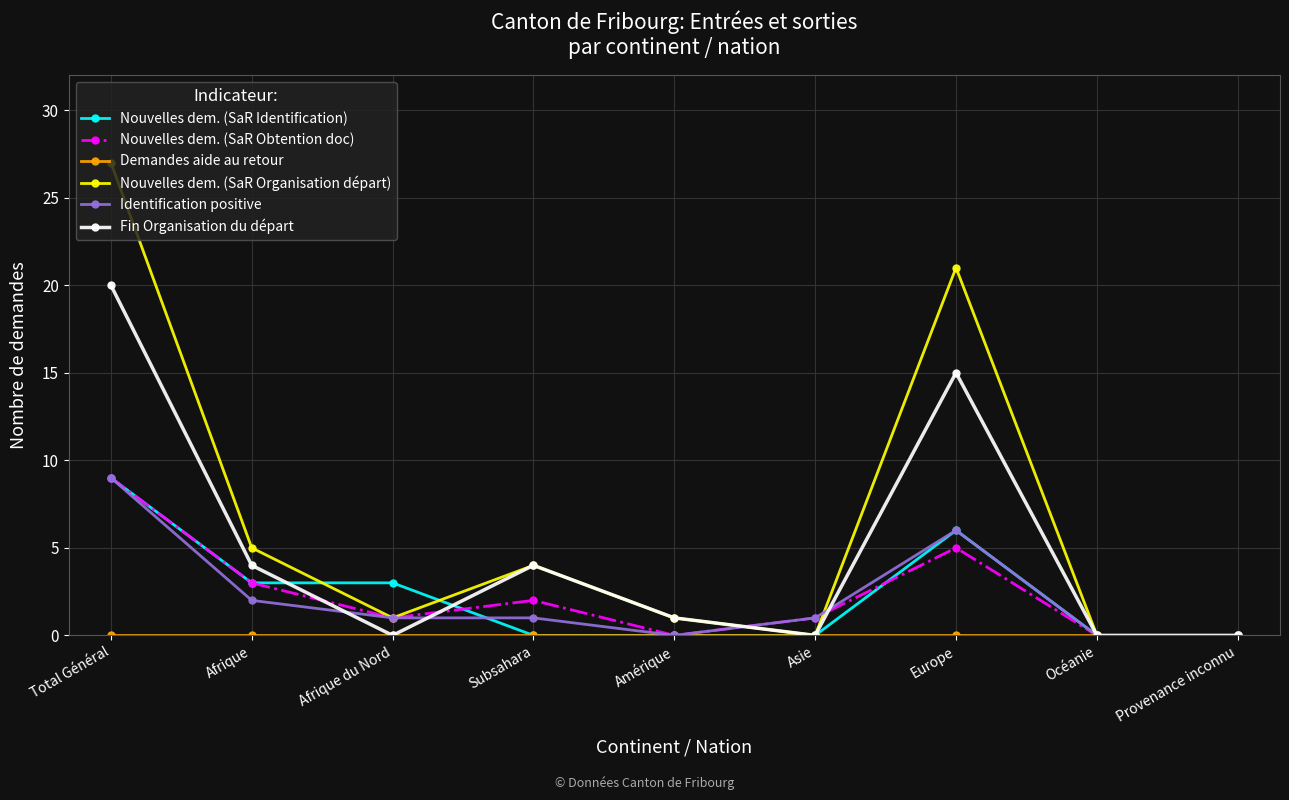

At which category is the sum across all series the highest?

Total Général